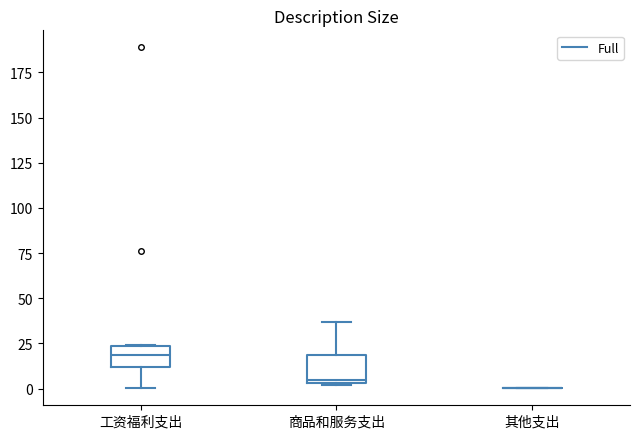

Reading left to right, read every box against the y-axis: the position of its median line, the range the box covers, and the ends of its whiskers. The values are not printed on the chart, so give them approximately, as read against the axis.

工资福利支出: median 20, box 10 to 25, whiskers 0 to 25
商品和服务支出: median 5 (just above the box's lower edge), box 5 to 20, whiskers 0 to 35
其他支出: box collapsed to a line at 0, whiskers 0 to 0